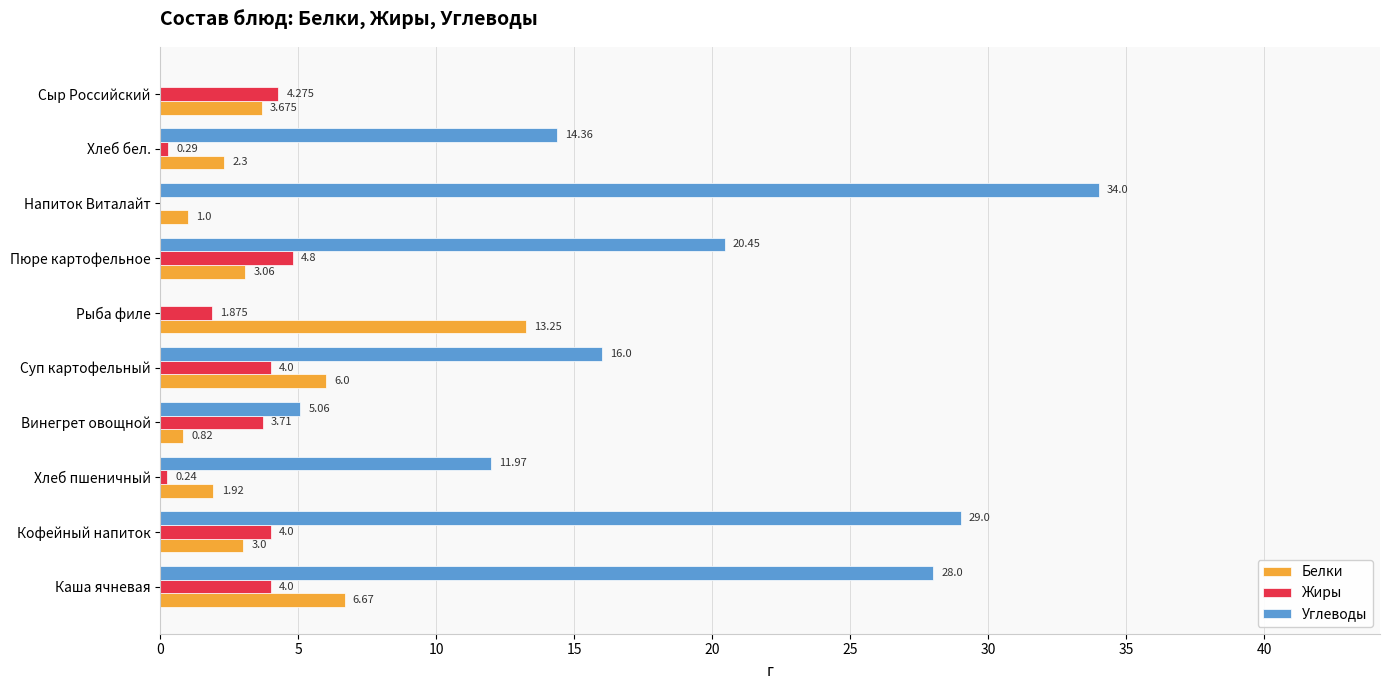

Which series changed the most between Пюре картофельное and Сыр Российский?

Углеводы